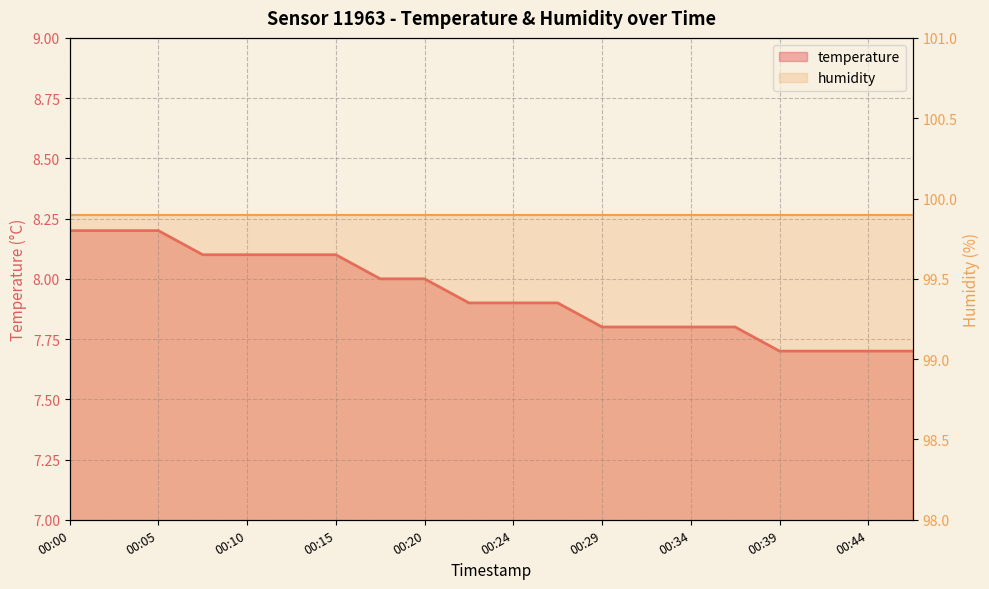

The chart shows a value of 4.0 at 00:10. True or false?

False